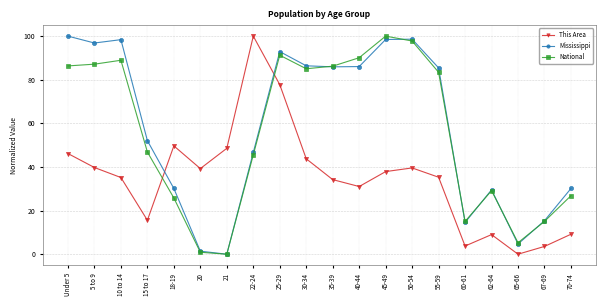

Where do National and This Area first cross each other?

15 to 17 and 18-19